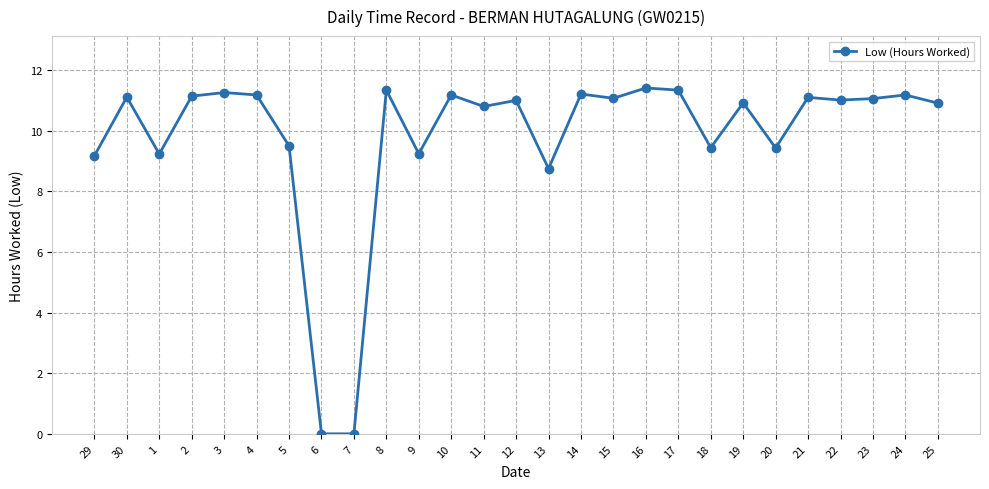

What is the difference between the values at 15 and 2?

0.1